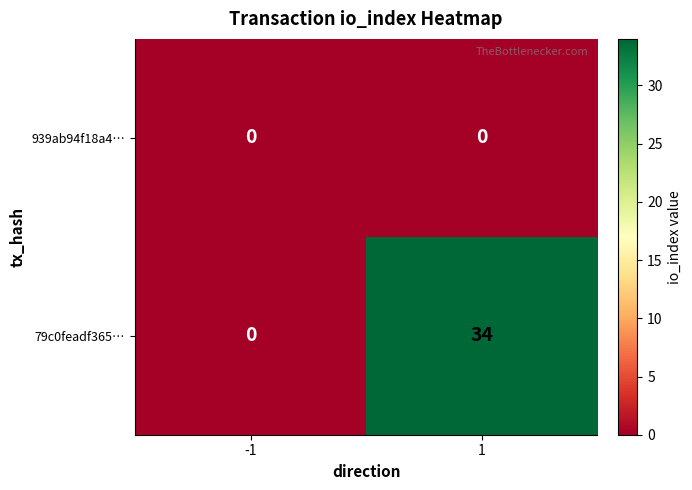

What is the greatest value displayed?

34